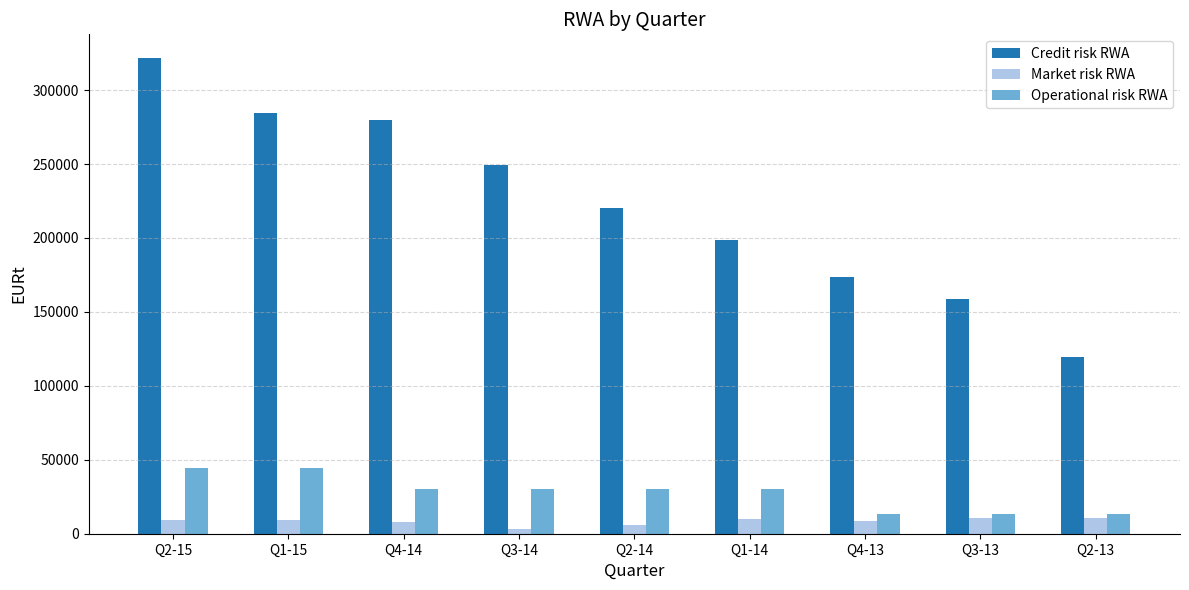

How many values in the Credit risk RWA series are below 220057?

4